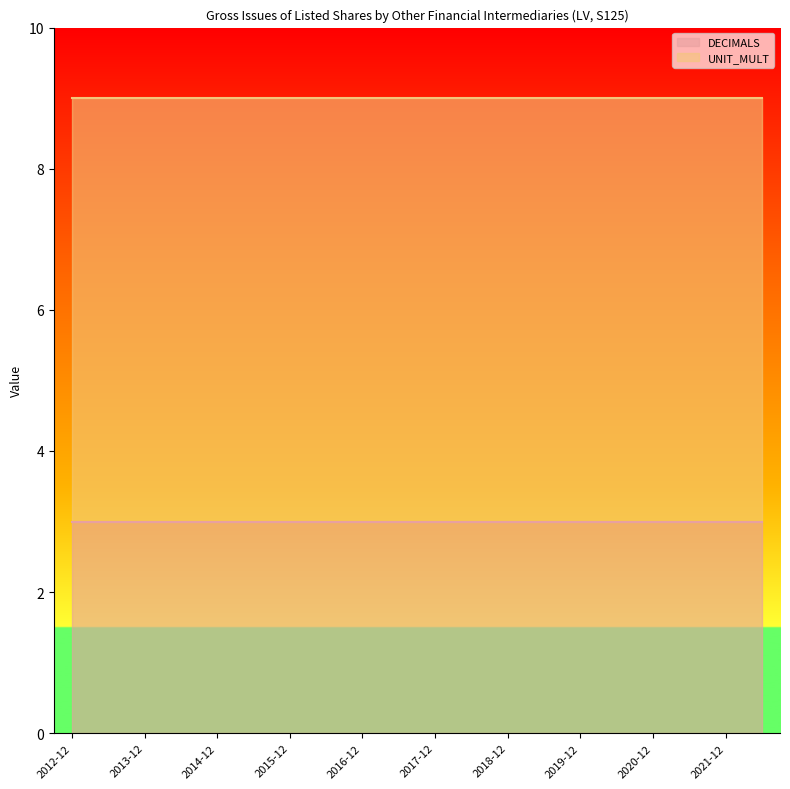

Reading left to right, transcribe all the data shown in this chart.

DECIMALS: 2012-12=3	2013-06=3	2013-12=3	2014-06=3	2014-12=3	2015-06=3	2015-12=3	2016-06=3	2016-12=3	2017-06=3	2017-12=3	2018-06=3	2018-12=3	2019-06=3	2019-12=3	2020-06=3	2020-12=3	2021-06=3	2021-12=3	2022-06=3
UNIT_MULT: 2012-12=6	2013-06=6	2013-12=6	2014-06=6	2014-12=6	2015-06=6	2015-12=6	2016-06=6	2016-12=6	2017-06=6	2017-12=6	2018-06=6	2018-12=6	2019-06=6	2019-12=6	2020-06=6	2020-12=6	2021-06=6	2021-12=6	2022-06=6